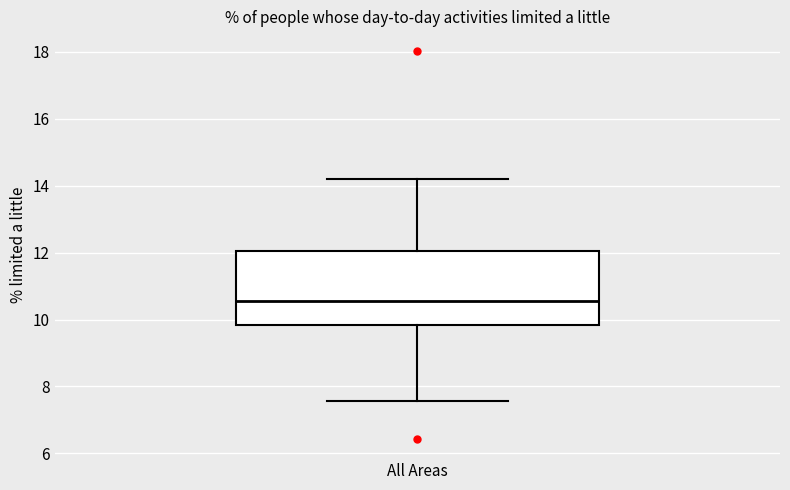

Transcribe this box plot: give where the median line is, the range the box spans, and where the two whiskers end, as read against the y-axis. The values are not printed on the chart, so give them approximately, as read against the axis.

median 10.6, box 9.8 to 12.0, whiskers 7.6 to 14.2